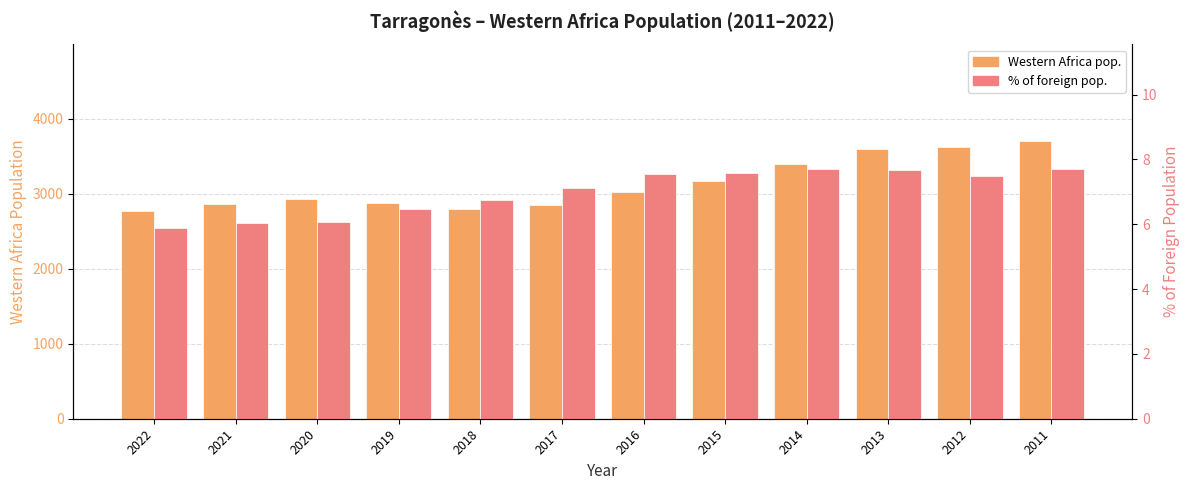

Where does the % of foreign pop. series first go above 7?

2017